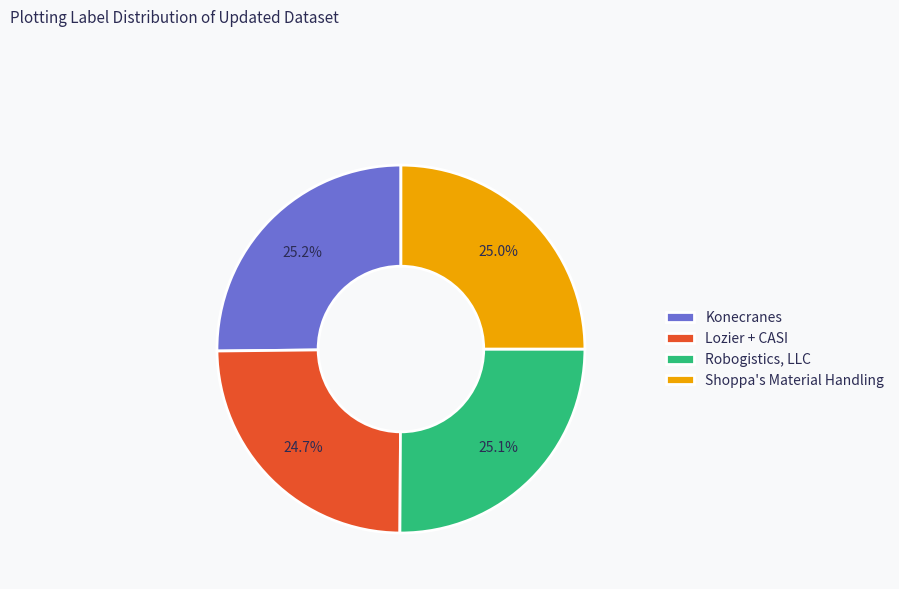

What percentage is the Robogistics, LLC slice, to the nearest percent?

25%